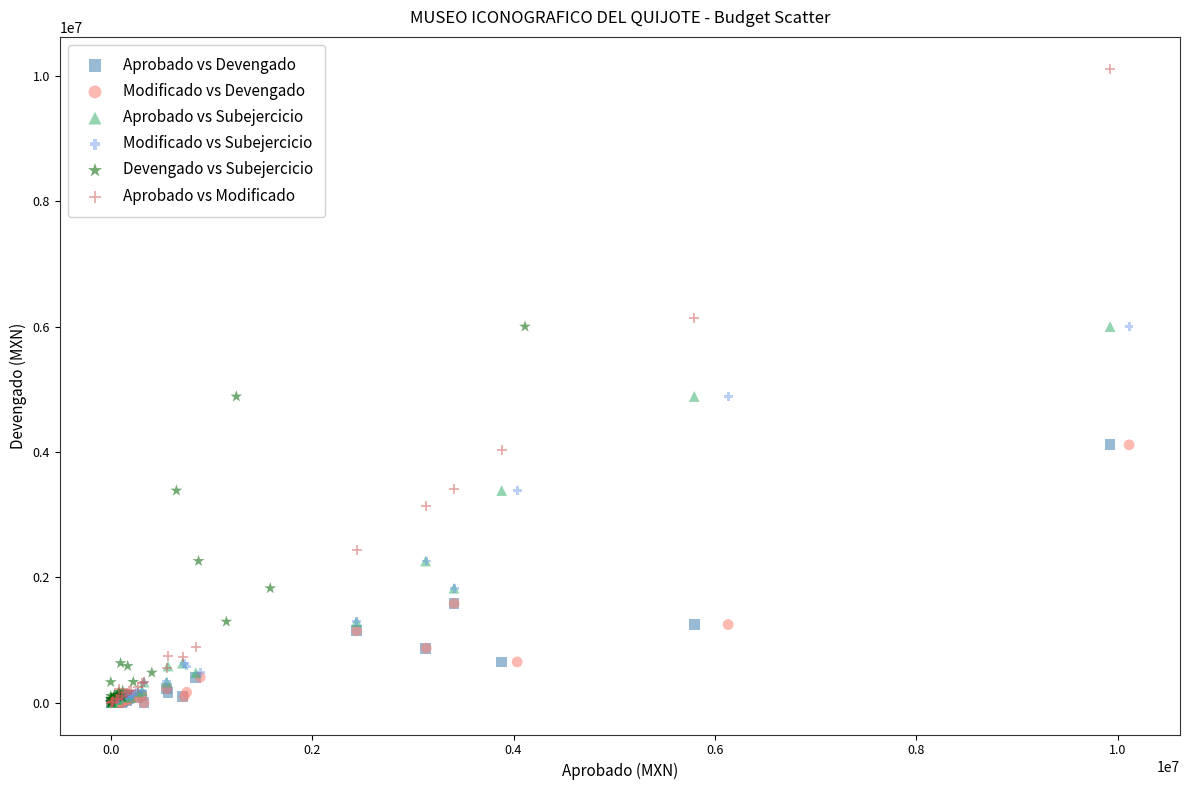

What are all the series names shown in the legend?

Aprobado vs Devengado, Modificado vs Devengado, Aprobado vs Subejercicio, Modificado vs Subejercicio, Devengado vs Subejercicio, Aprobado vs Modificado